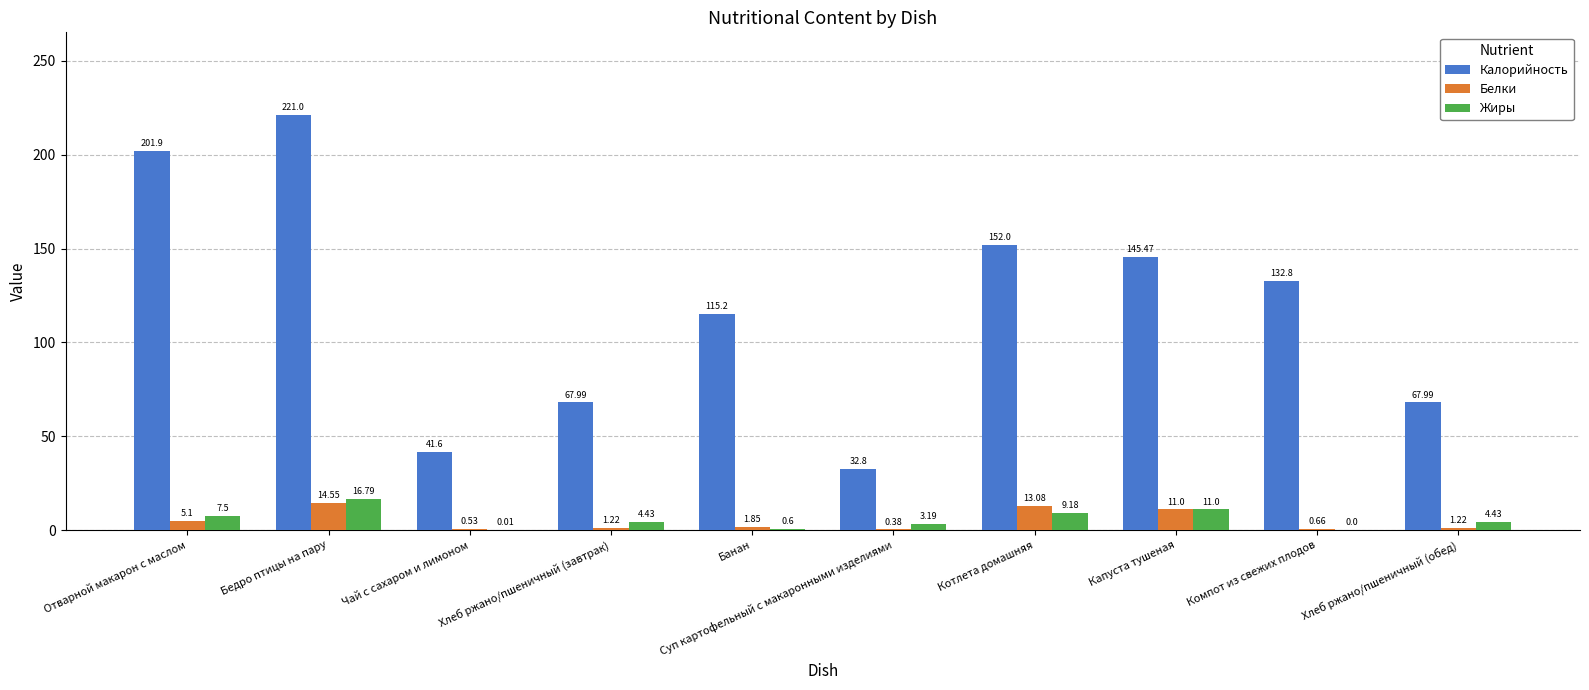

True or false: Калорийность has a value of 68.0 at Хлеб ржано/пшеничный (обед).

True